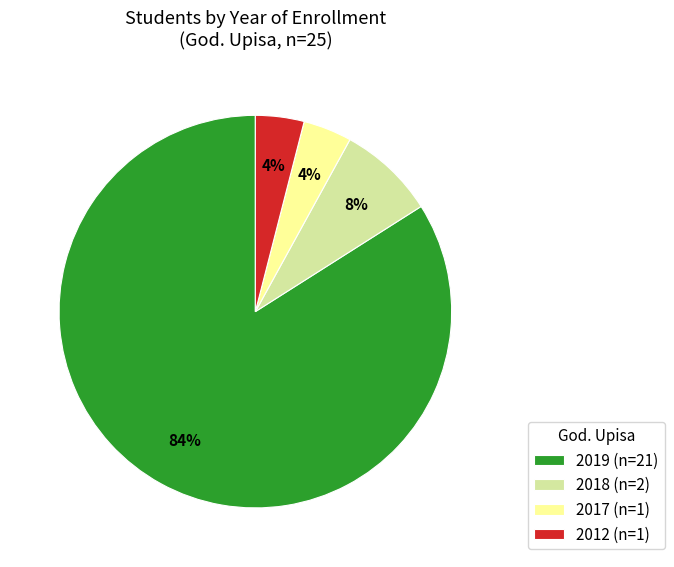

How many segments does this pie chart have?

4